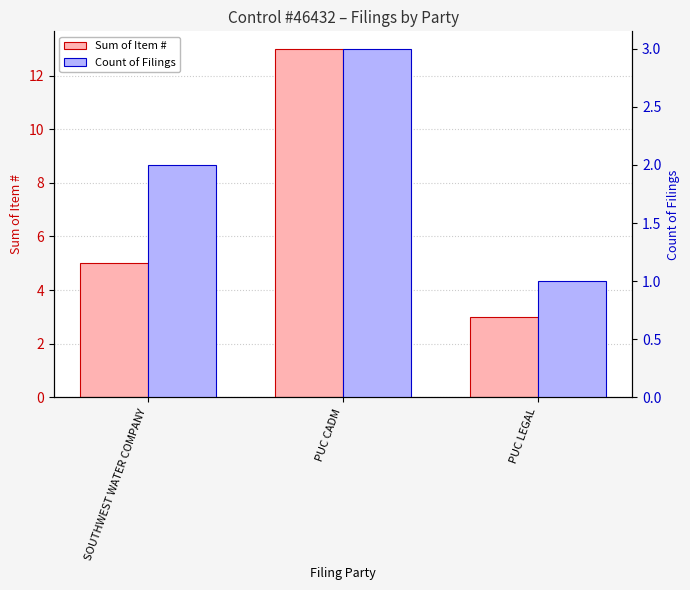

What is the total value across all series at PUC CADM?

16